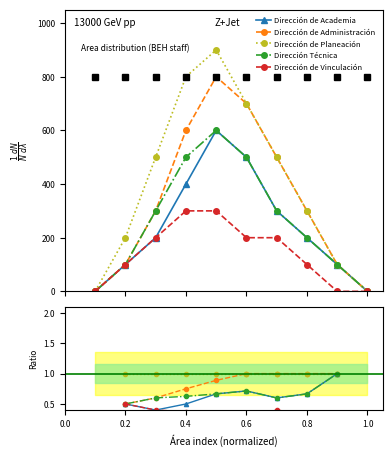

What is the sum of the Dirección de Academia values at 0.6 and 0.8?

1.4